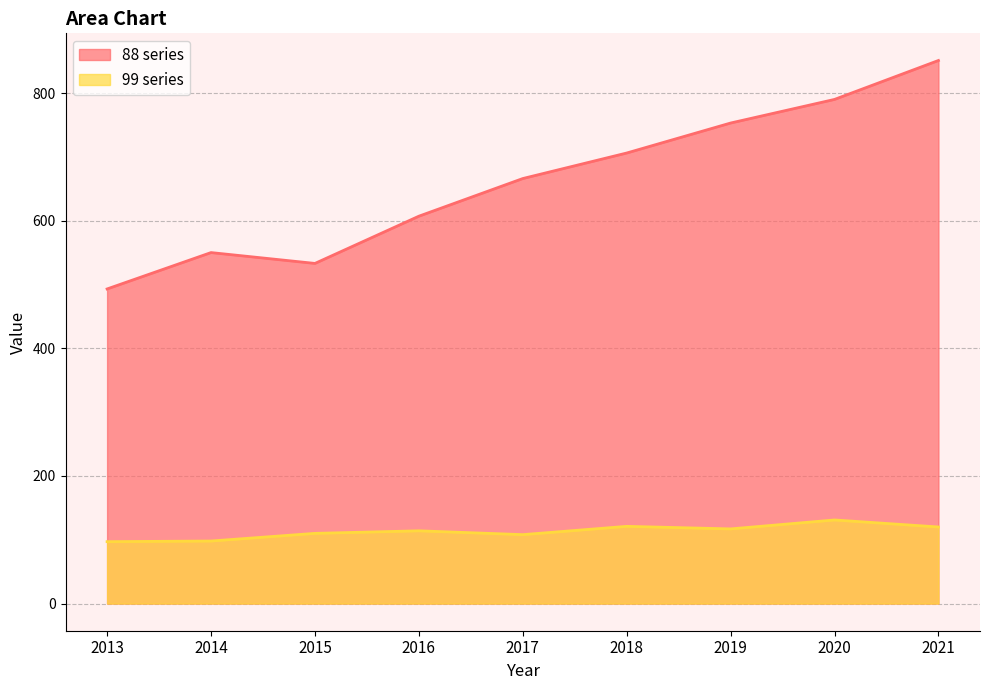

The value of 99 series at 2016 is 114. True or false?

True